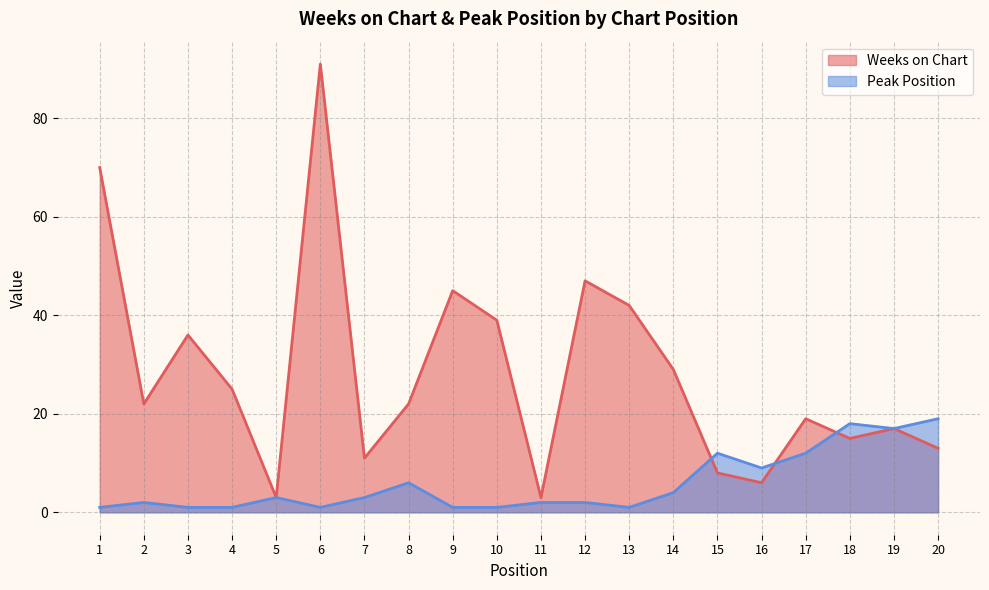

How many categories are shown in the chart?

20